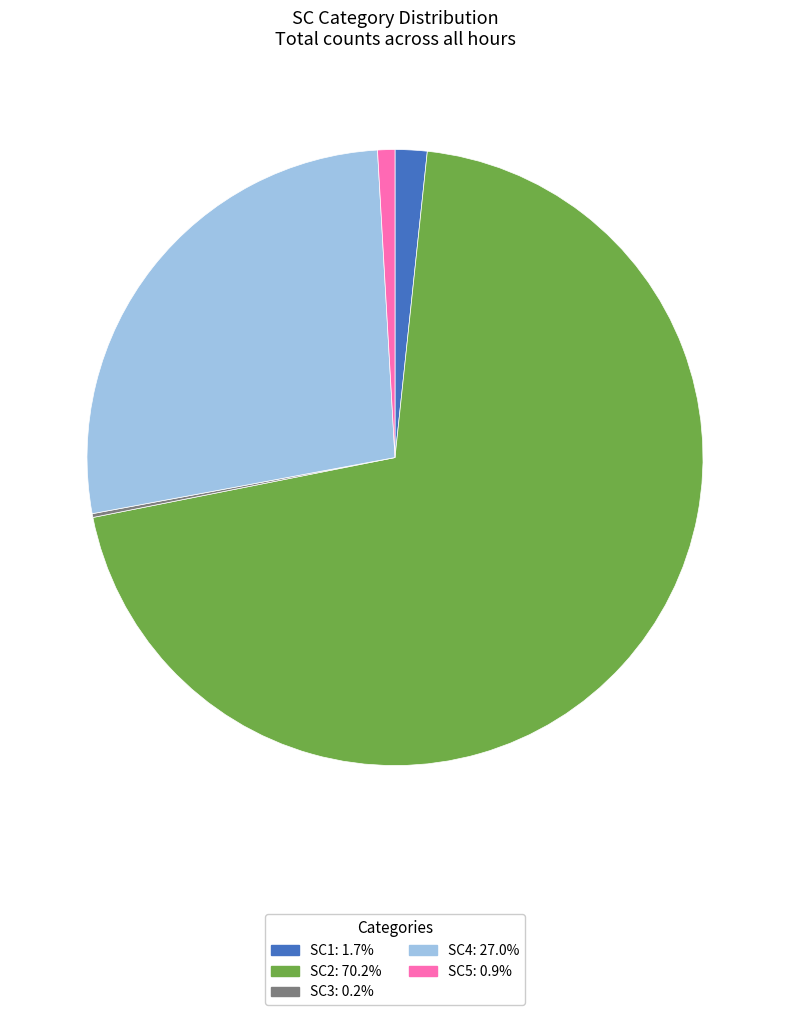

Is there any slice that represents more than half of the pie?

Yes